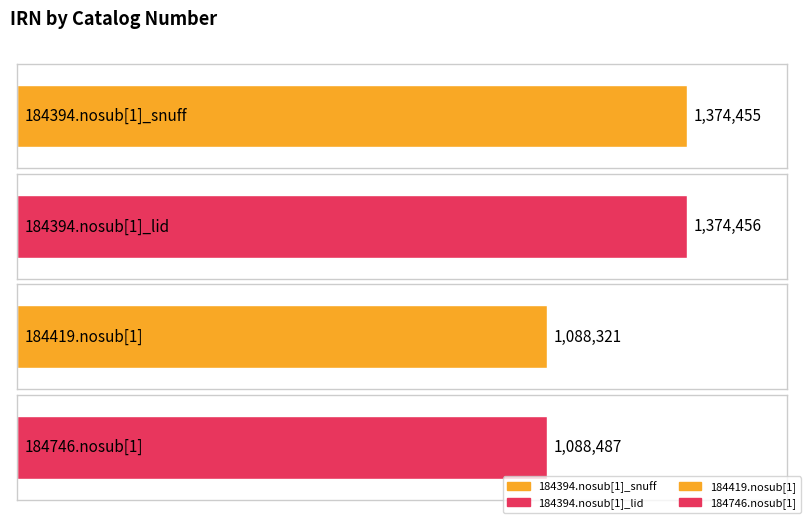

What is the difference between the values at 184394.nosub[1]_lid and 184394.nosub[1]_snuff?

1